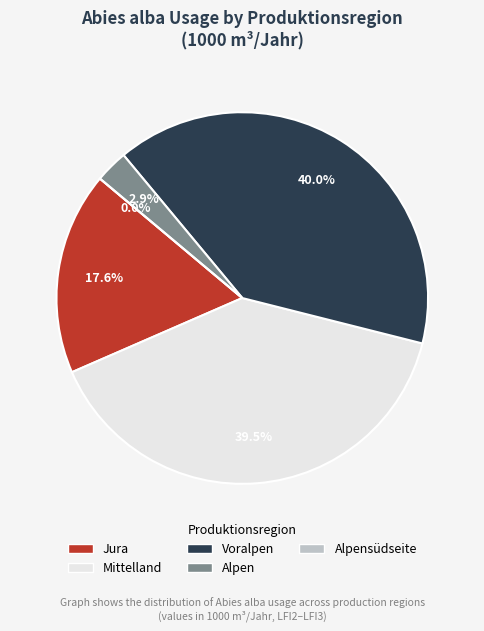

Does any single category account for the majority?

No